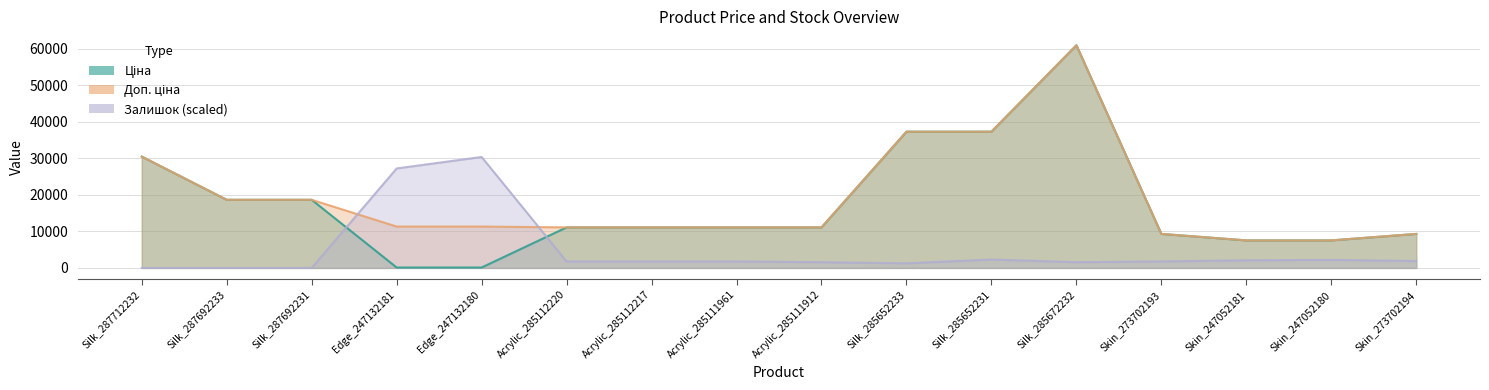

Reading left to right, what are all the values shown in this chart?

Ціна: 30512.3	18671.5	18671.5	113.3	113.3	11113.6	11113.6	11113.6	11113.6	37343.0	37343.0	61024.7	9321.4	7545.9	7545.9	9321.4
Доп. ціна: 30512.3	18671.5	18671.5	11334.0	11334.0	11113.6	11113.6	11113.6	11113.6	37343.0	37343.0	61024.7	9321.4	7545.9	7545.9	9321.4
Залишок: 0.0	0.0	0.0	27261.9	30407.5	1782.5	1782.5	1782.5	1572.8	1258.2	2306.8	1572.8	1782.5	2097.1	2201.9	1887.4